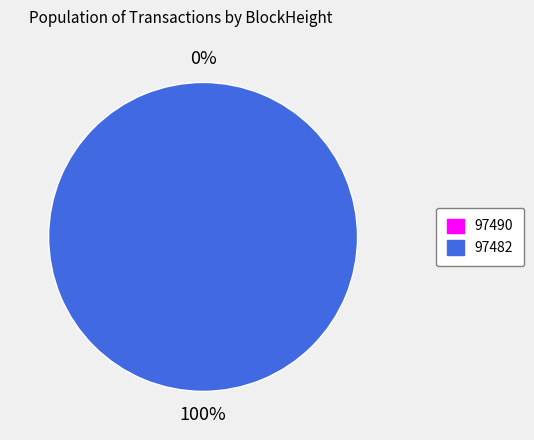

How many slices are in this pie chart?

2